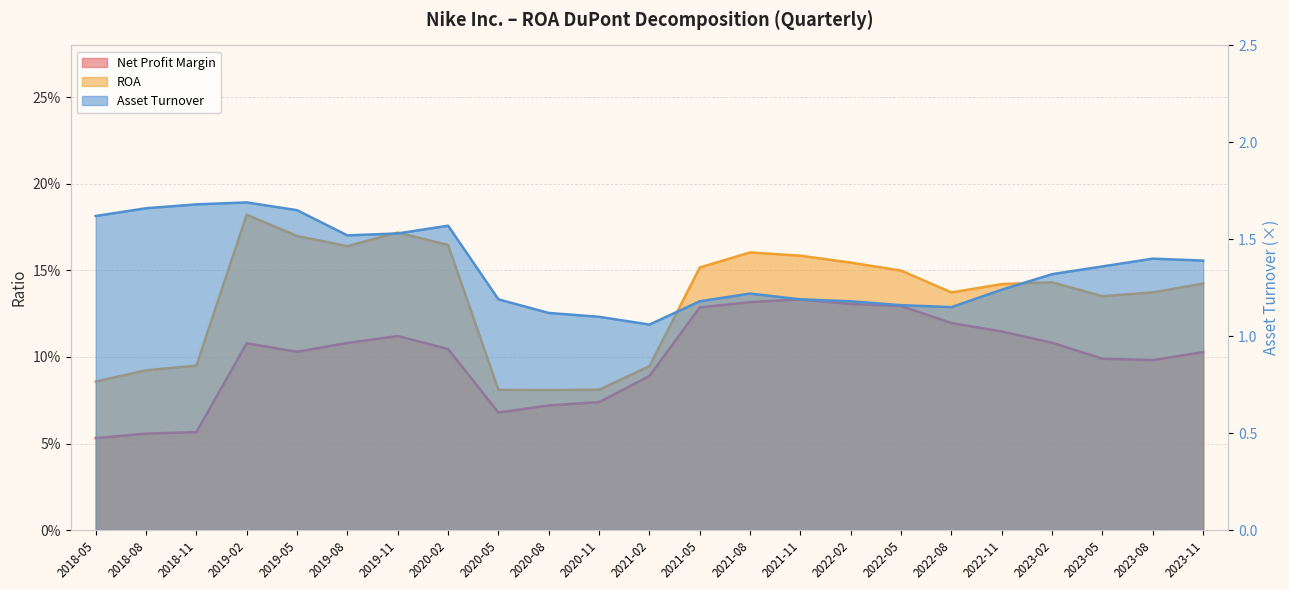

The value of Net Profit Margin at 2023-02 is 0.1. True or false?

True